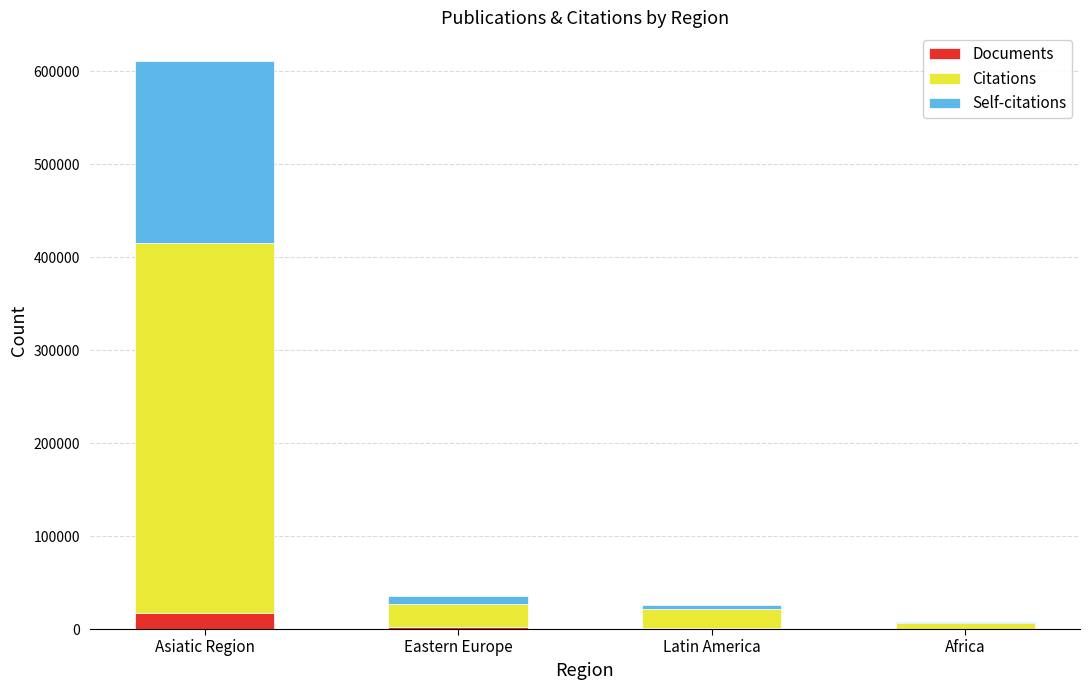

What is the maximum value for Documents?

17416